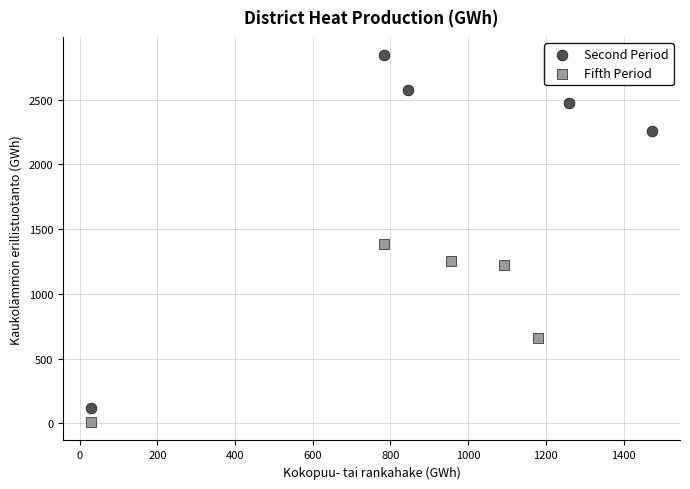

Which series has the largest Y range (max minus min)?

Second Period